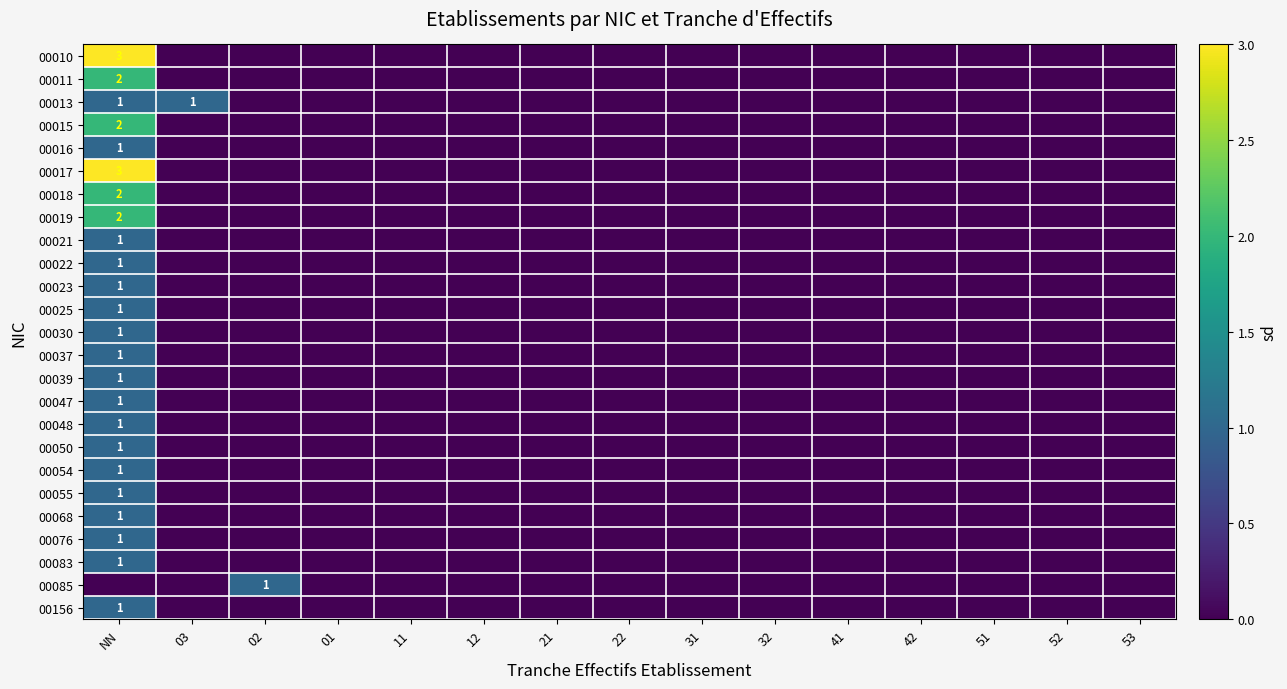

Rank the series by their maximum value, from highest to lowest.

00010, 00017, 00011, 00015, 00018, 00019, 00013, 00016, 00021, 00022, 00023, 00025, 00030, 00037, 00039, 00047, 00048, 00050, 00054, 00055, 00068, 00076, 00083, 00085, 00156